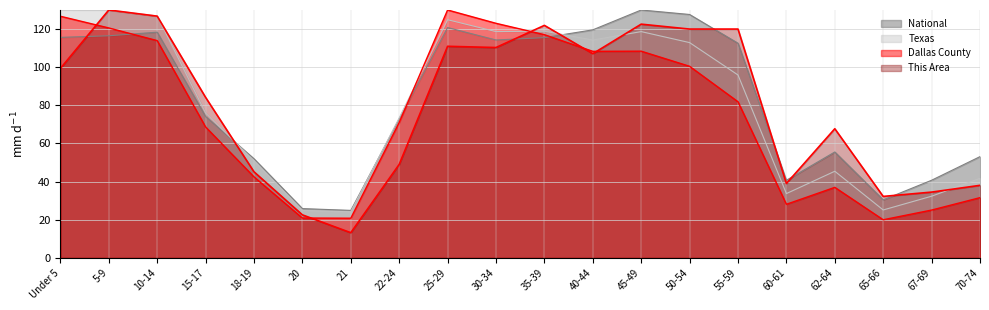

What are all the series names shown in the legend?

This Area, Dallas County, Texas, National